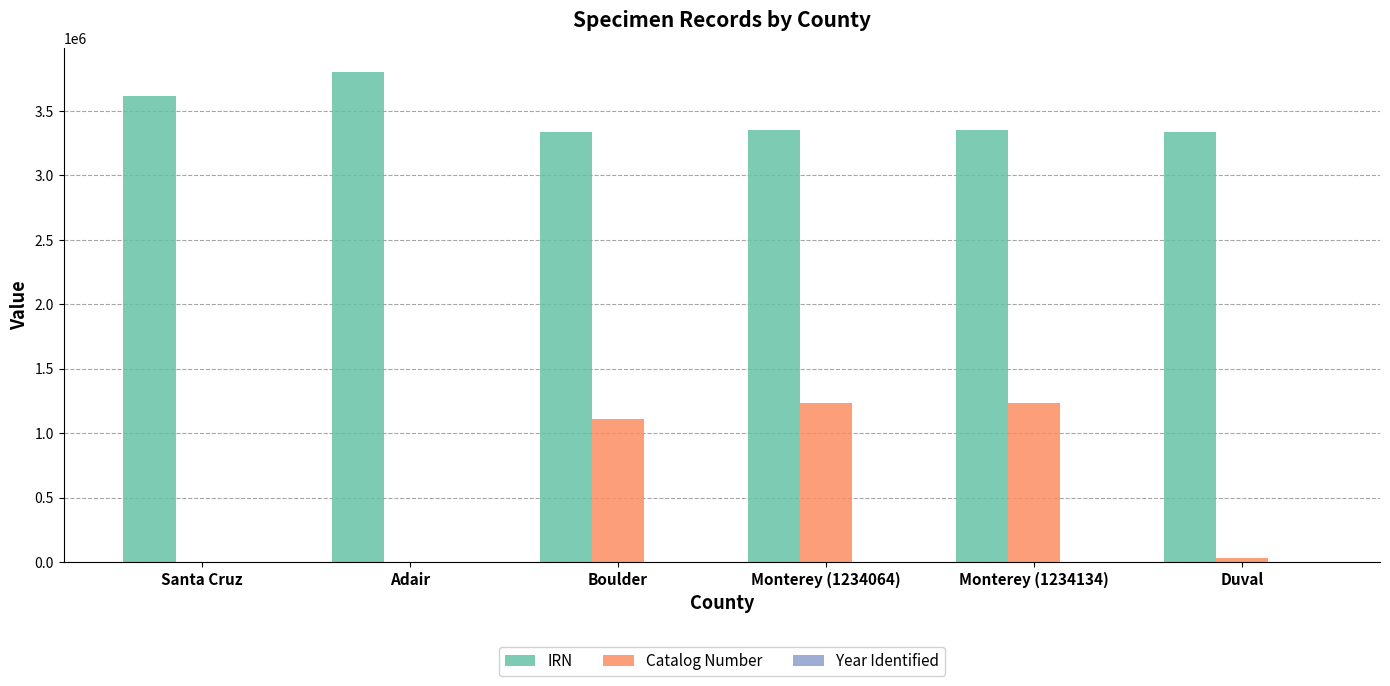

Which series has the largest total across all categories?

IRN